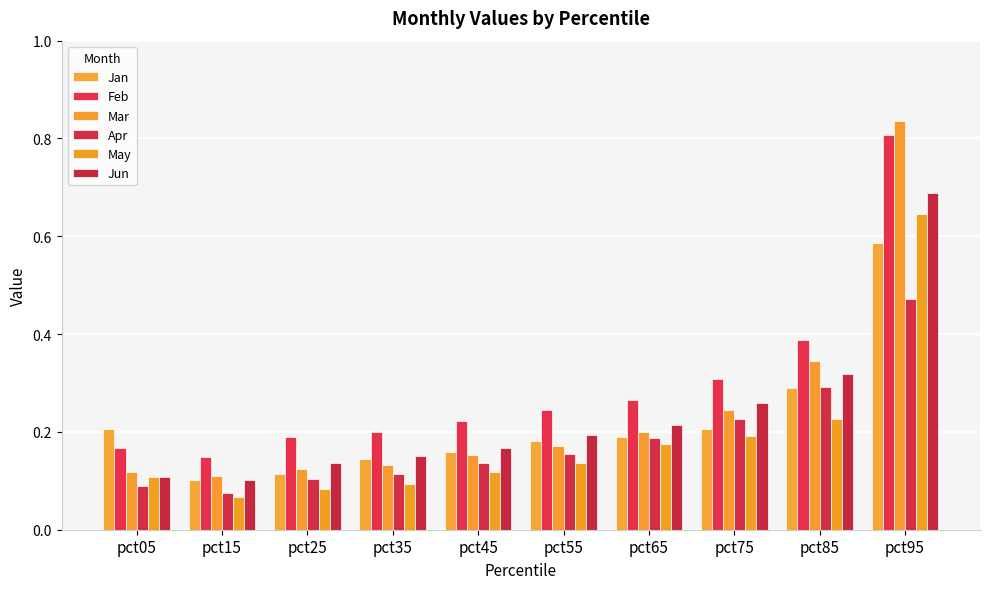

Between pct05 and pct45, which series saw the biggest shift?

Jun